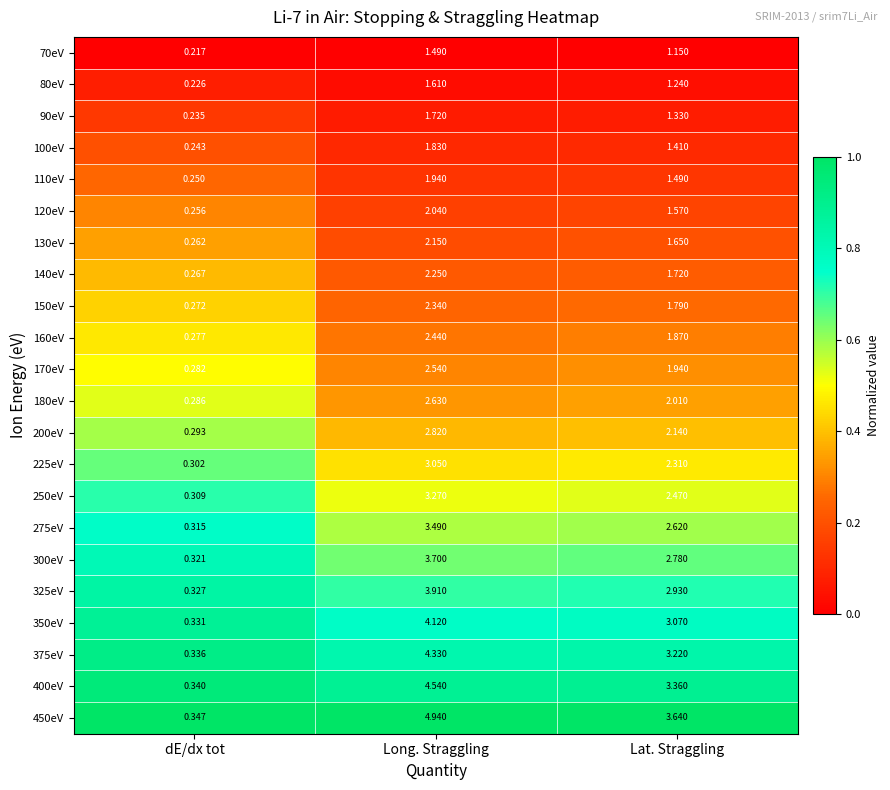

Where does the 450eV series first go above 3?

Long. Straggling